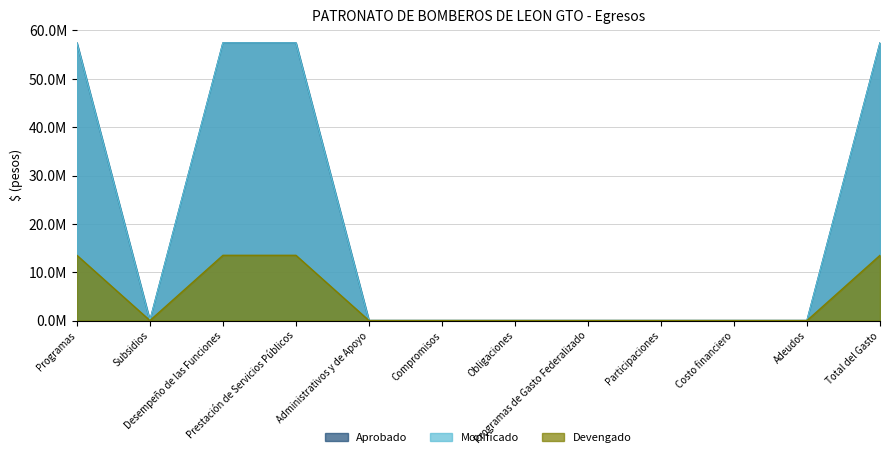

Does the chart display data point markers on the line(s)?

No